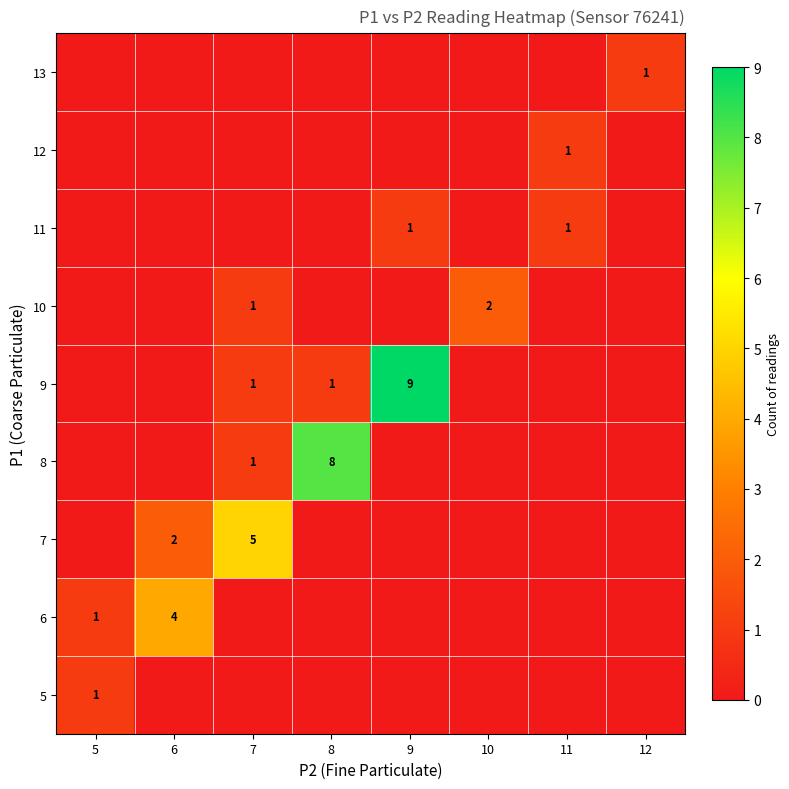

At which category is the sum across all series the highest?

9